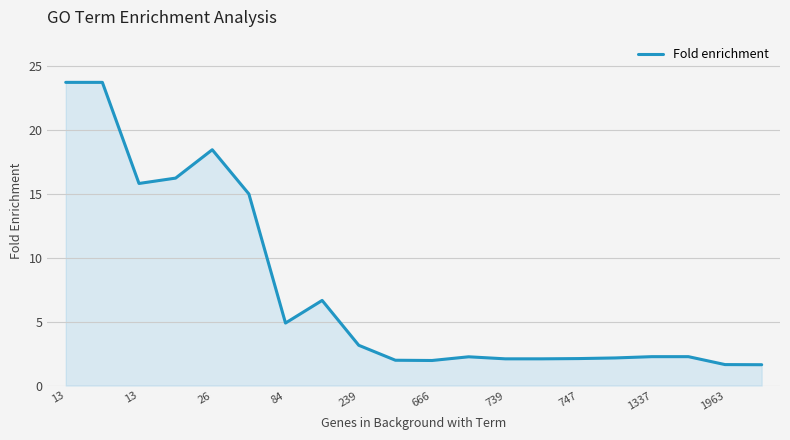

What is the minimum value shown in the chart?

1.6